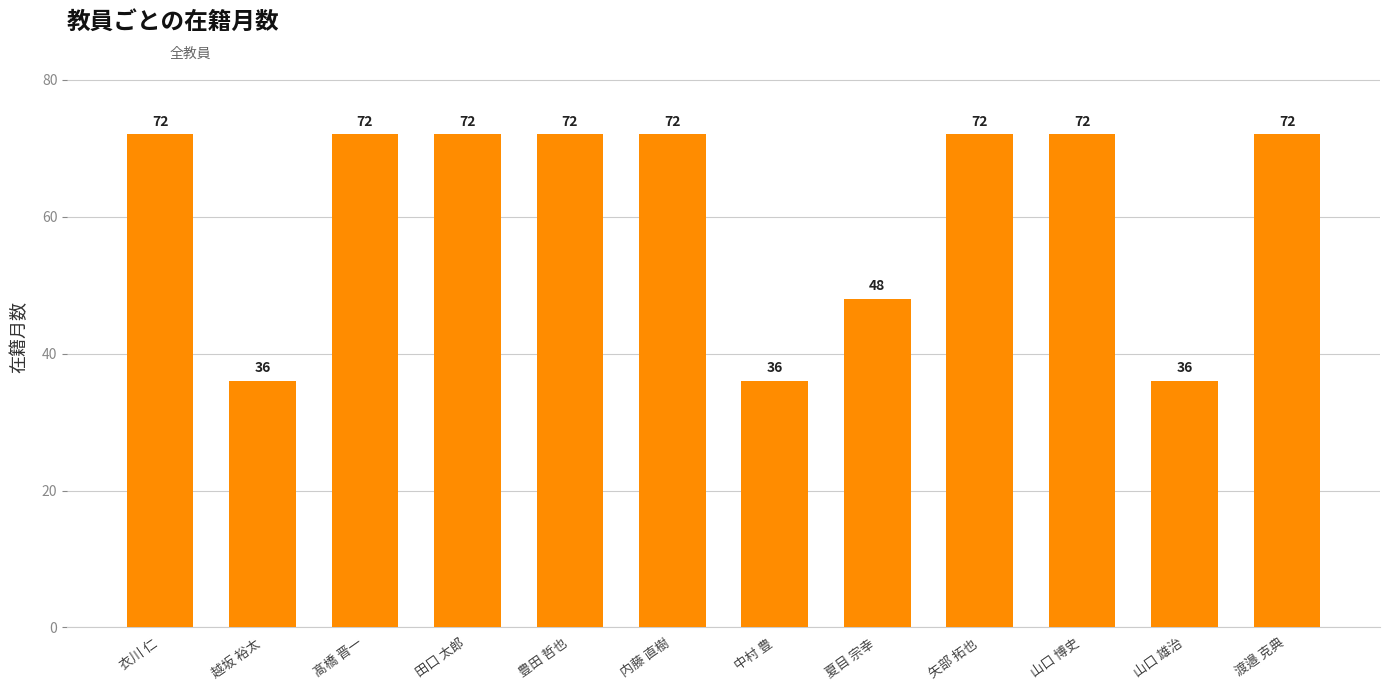

What is the label of the 1st bar from the left?

衣川 仁